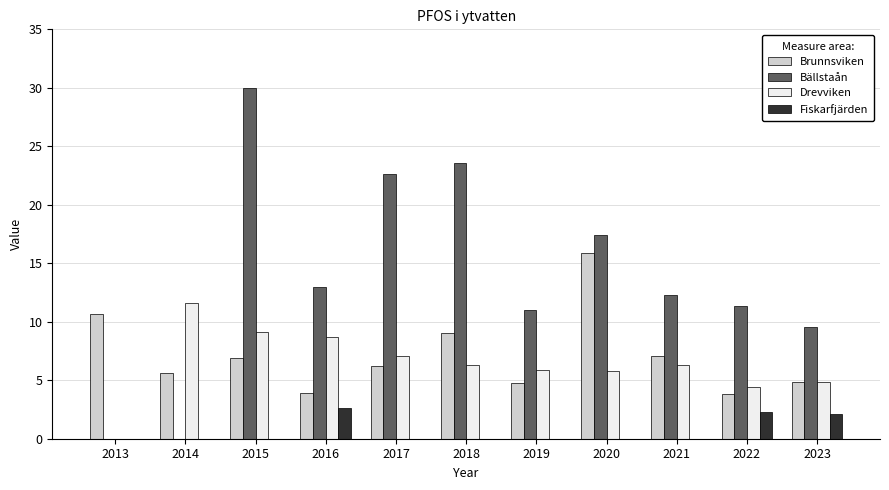

What is the difference between the Bällstaån values at 2014 and 2023?

9.5